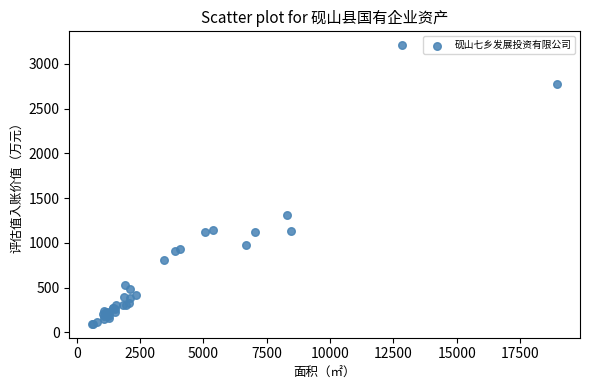

What Y value in the scatter plot is closest to 1651?

1315.5